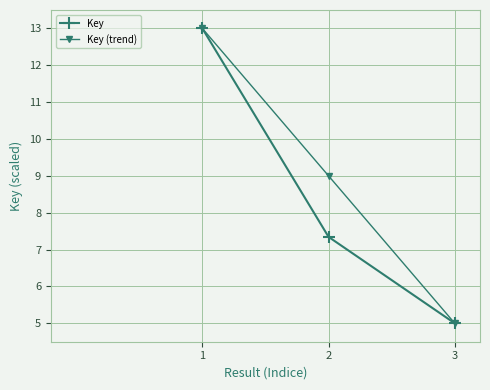

Does the chart display data point markers on the line(s)?

Yes